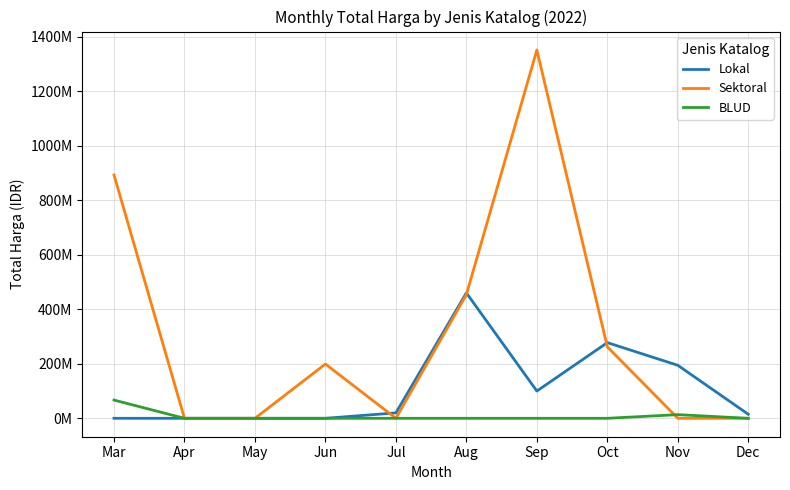

Reading right to left, what are all the values shown in this chart?

Lokal: Dec=14750000	Nov=194538000	Oct=277750000	Sep=100000000	Aug=460215000	Jul=19950000	Jun=0	May=0	Apr=0	Mar=0
Sektoral: Dec=0	Nov=0	Oct=262118150	Sep=1351682000	Aug=453921780	Jul=0	Jun=199200000	May=0	Apr=0	Mar=893040995
BLUD: Dec=0	Nov=13442000	Oct=0	Sep=0	Aug=0	Jul=0	Jun=0	May=0	Apr=0	Mar=66871000